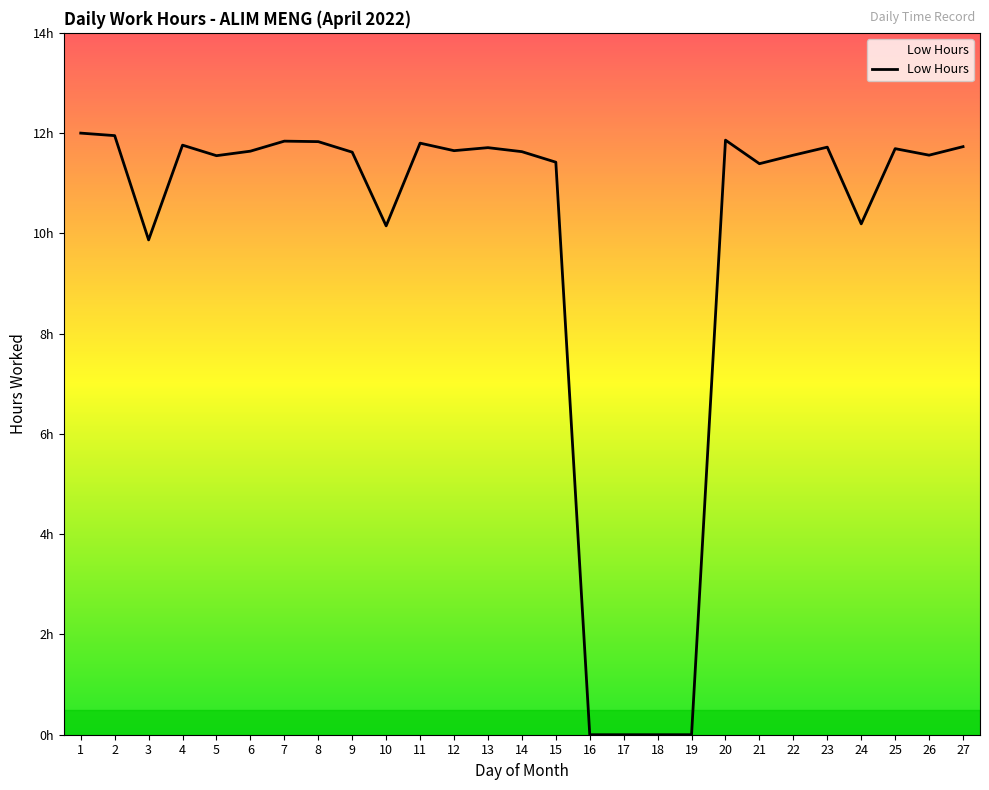

Reading left to right, transcribe all the data shown in this chart.

12.0	11.9	9.9	11.8	11.6	11.6	11.8	11.8	11.6	10.2	11.8	11.7	11.7	11.6	11.4	0.0	0.0	0.0	0.0	11.9	11.4	11.6	11.7	10.2	11.7	11.6	11.7